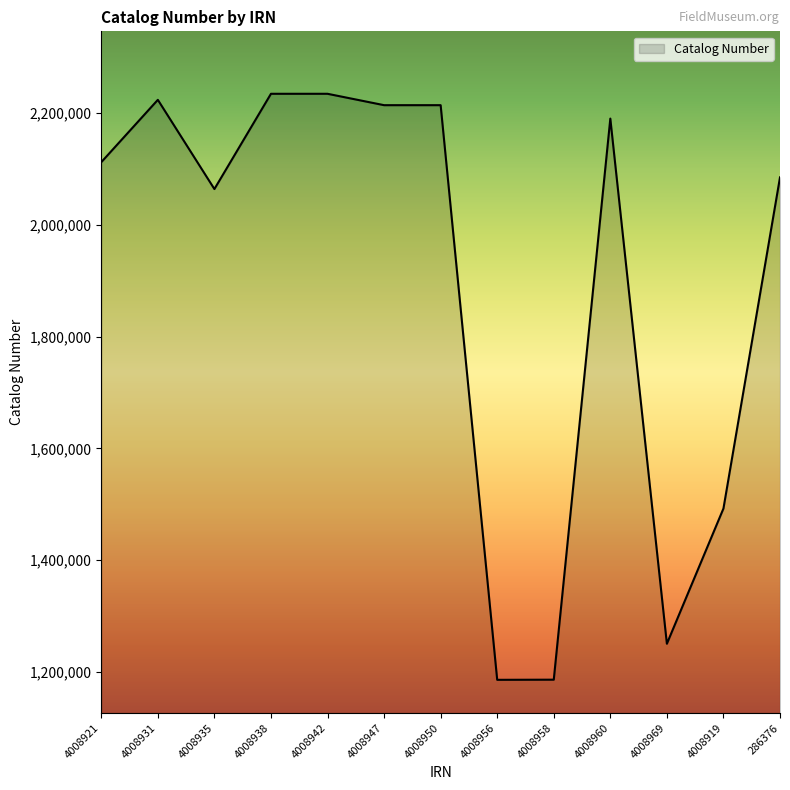

Is it true that the value at 4008938 is 1481886?

False